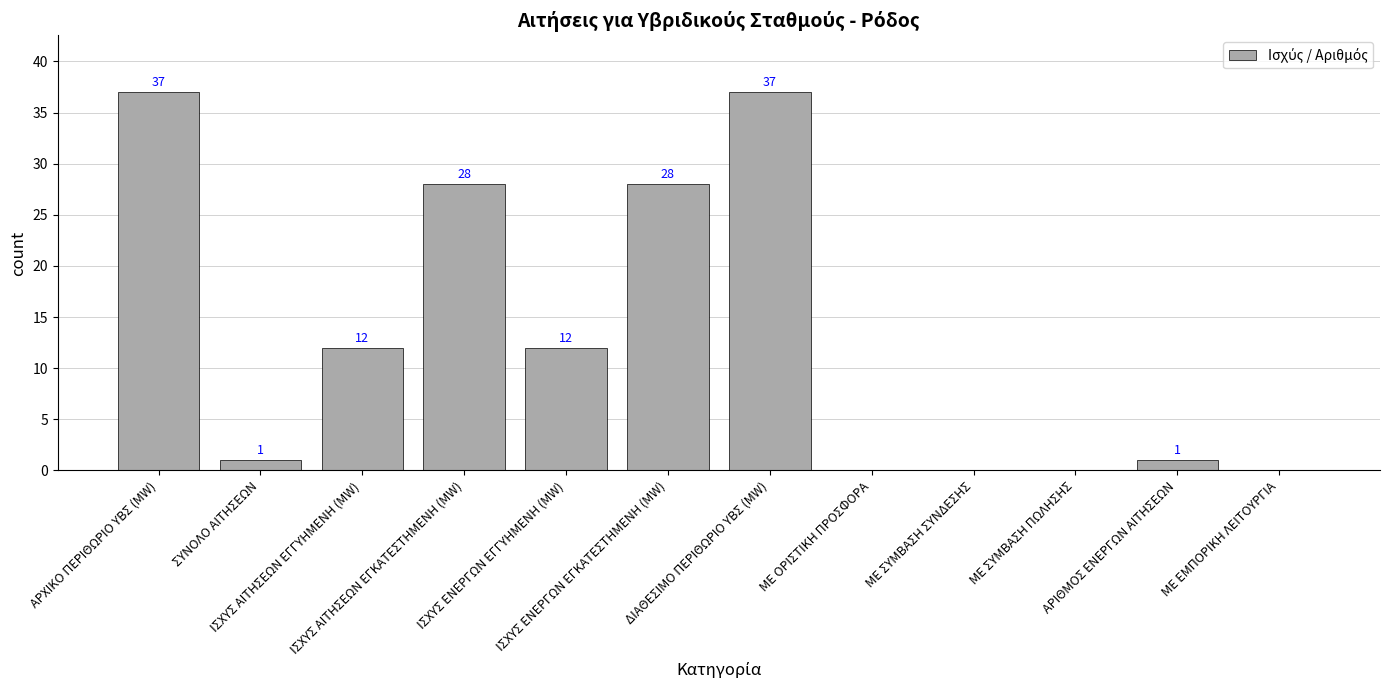

What is the sum of all values?

156